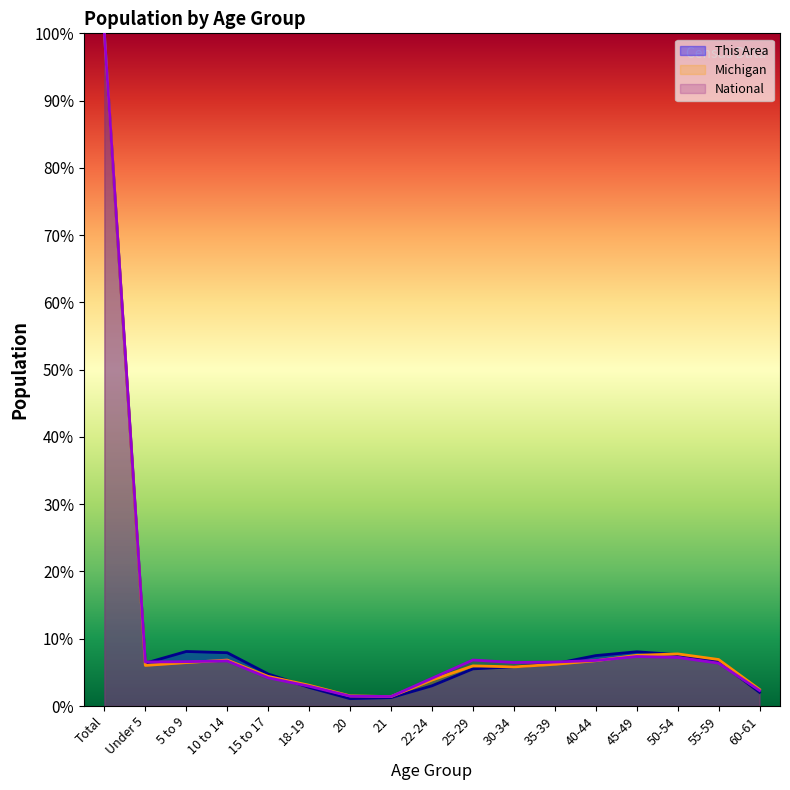

At how many categories does at least one series exceed 70?

1